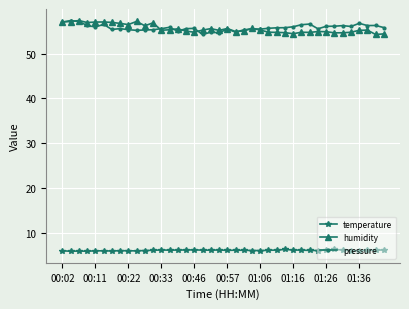

True or false: pressure and temperature cross at least once.

False